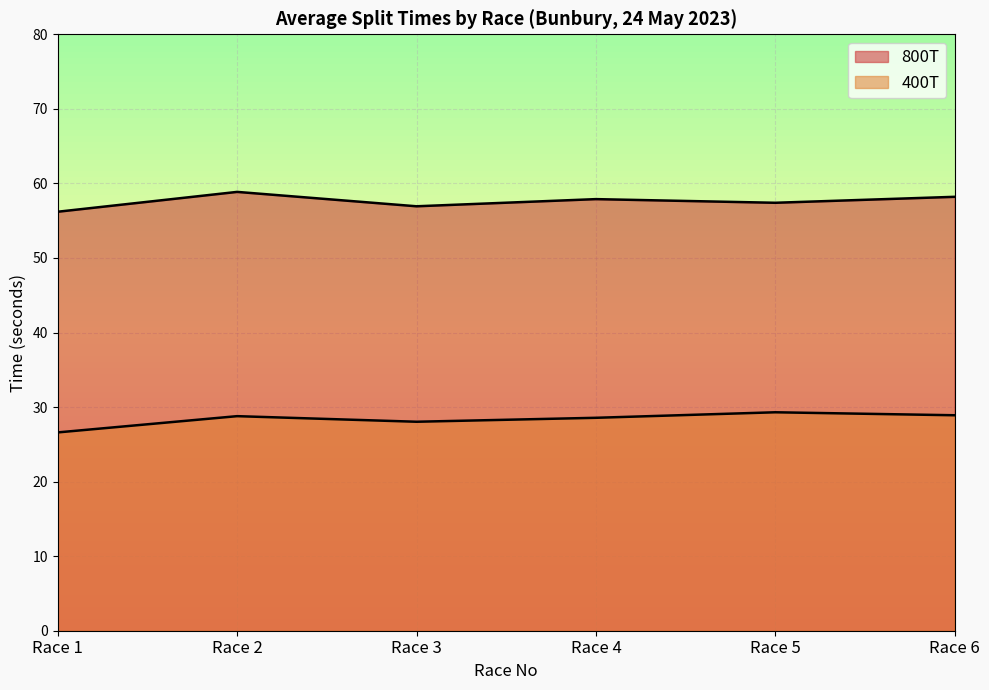

True or false: 400T has a value of 28.6 at Race 4.

True